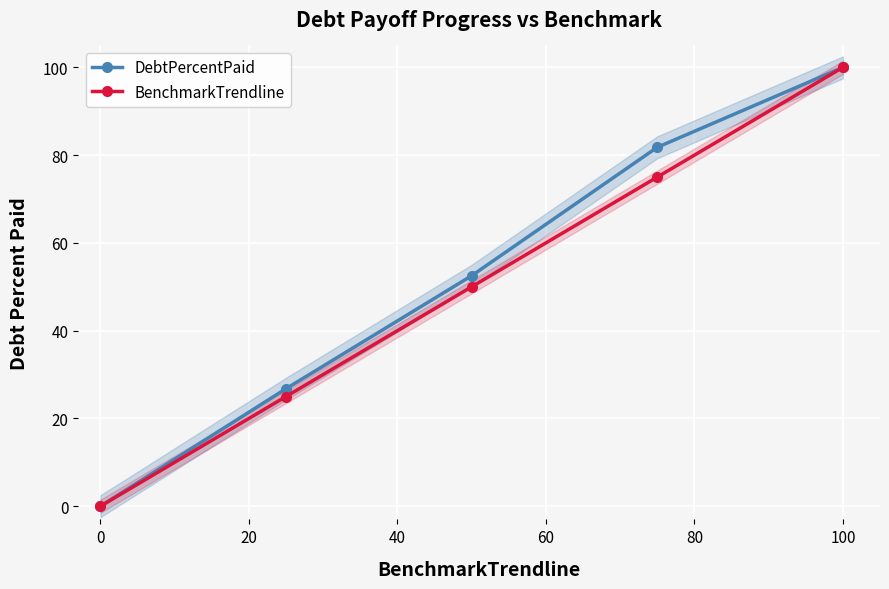

True or false: DebtPercentPaid has more than 0 interior local peaks.

False